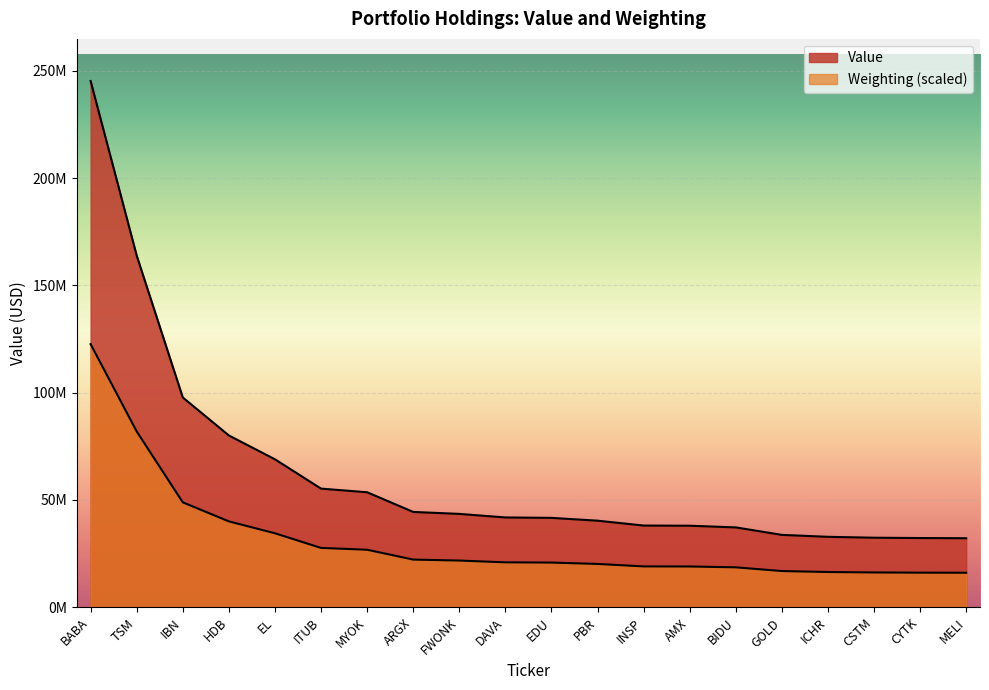

Count the number of categories in the chart.

20